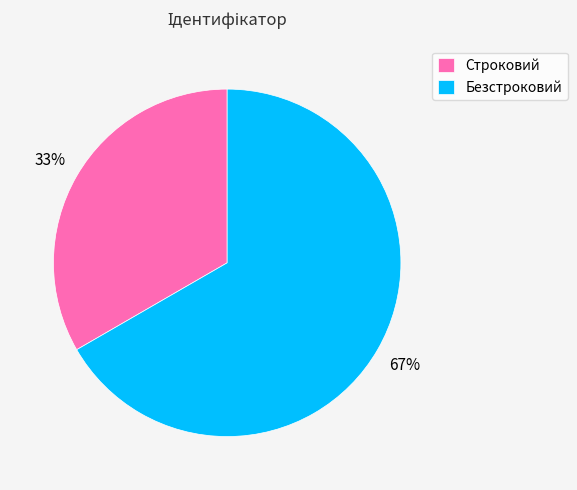

Combined, do Безстроковий and Строковий account for over 50%?

Yes